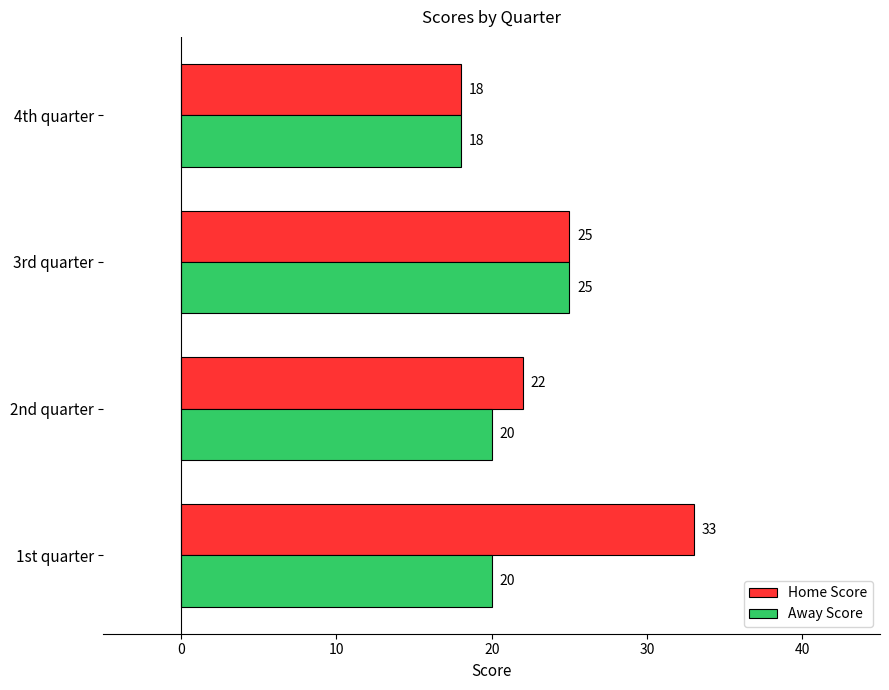

Which series changed the most between 1st quarter and 3rd quarter?

Home Score